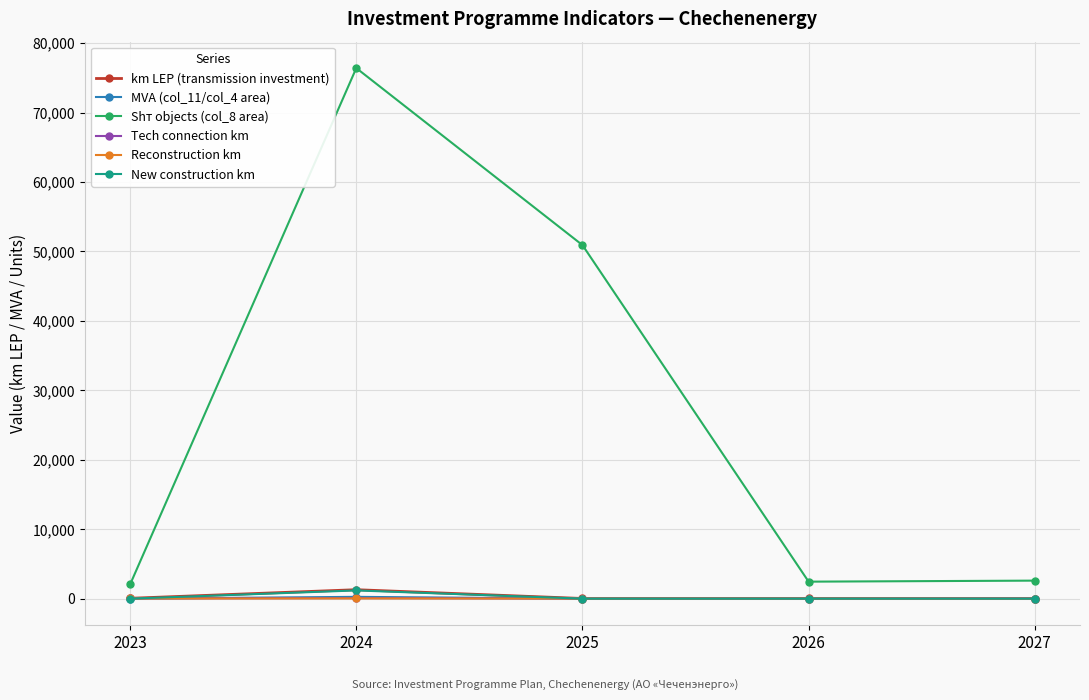

What is the average value of the Shт objects (col_8 area) series?

26882.4